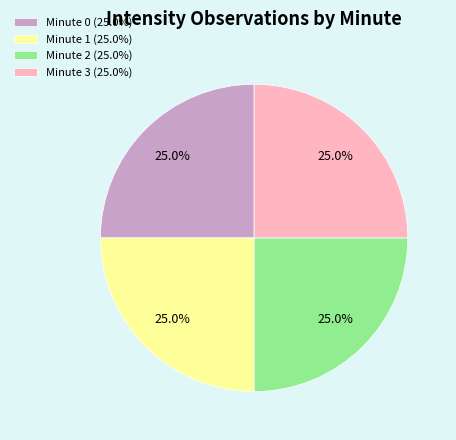

Is there a majority slice in this chart?

No